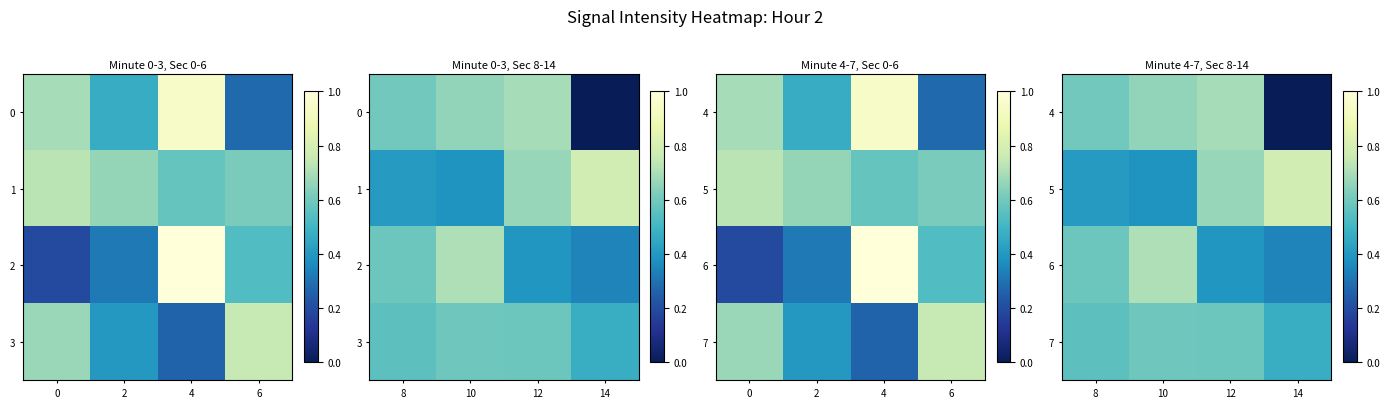

Which has a higher value, 14 or 12?

12